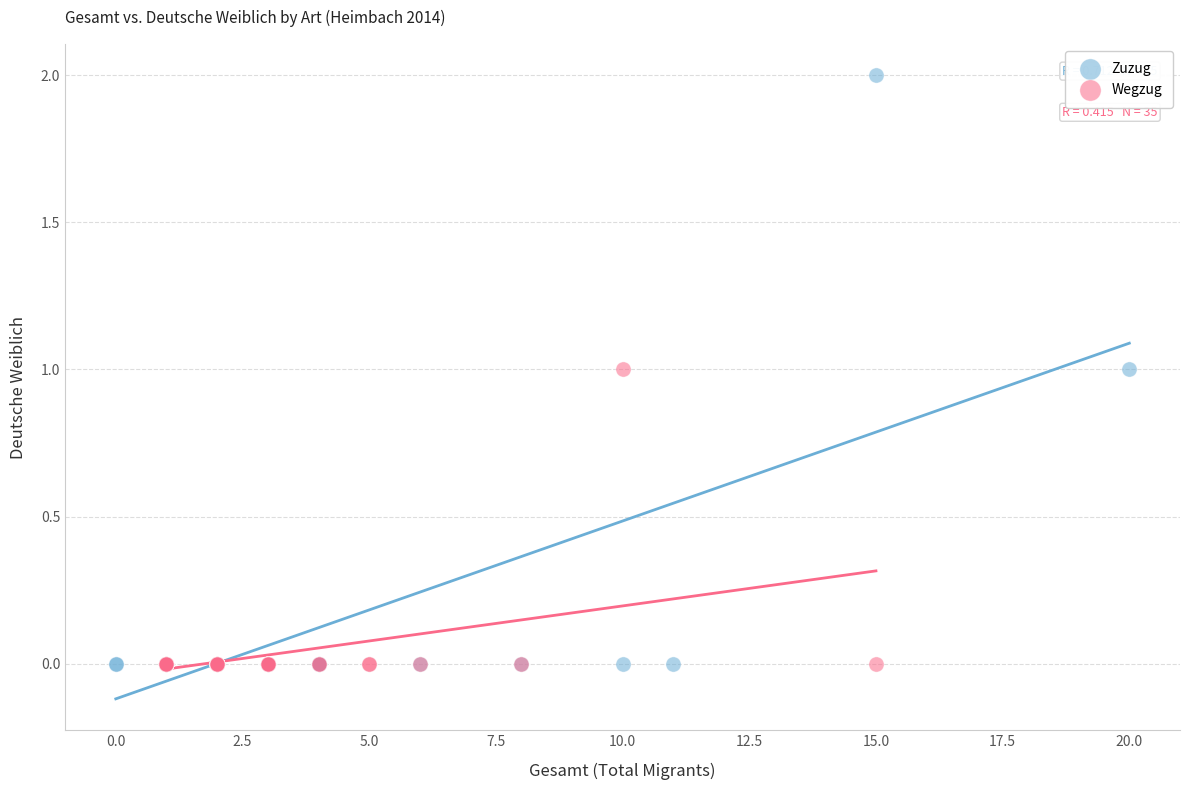

Which series reaches the maximum Y coordinate?

Zuzug